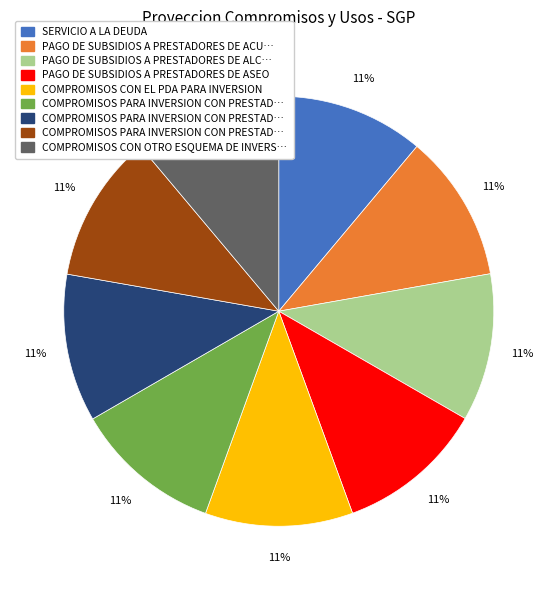

Is there any slice that represents more than half of the pie?

No